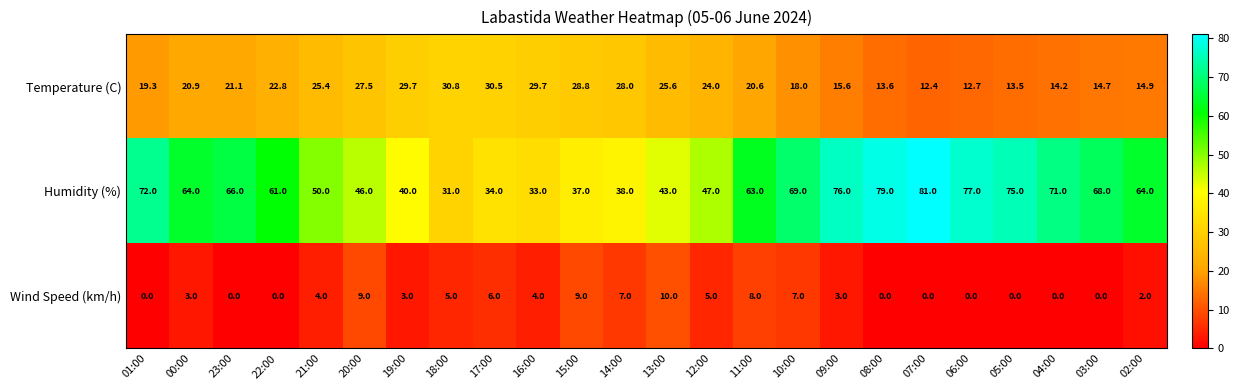

Between 21:00 and 08:00, which series saw the biggest shift?

Humidity (%)